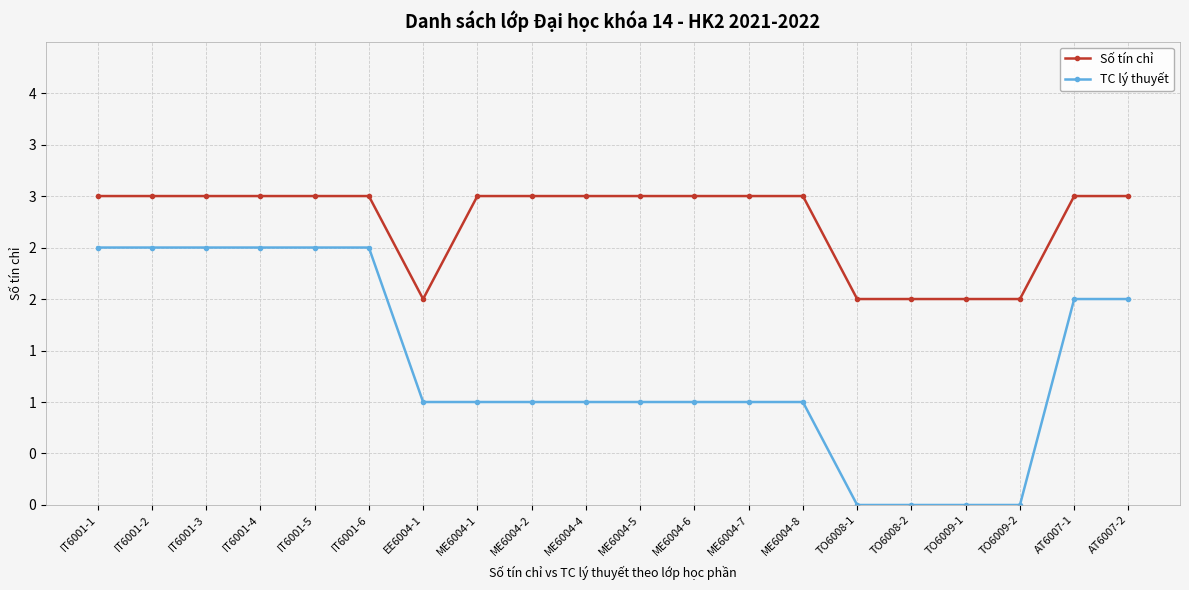

Does the chart have visible grid lines?

Yes